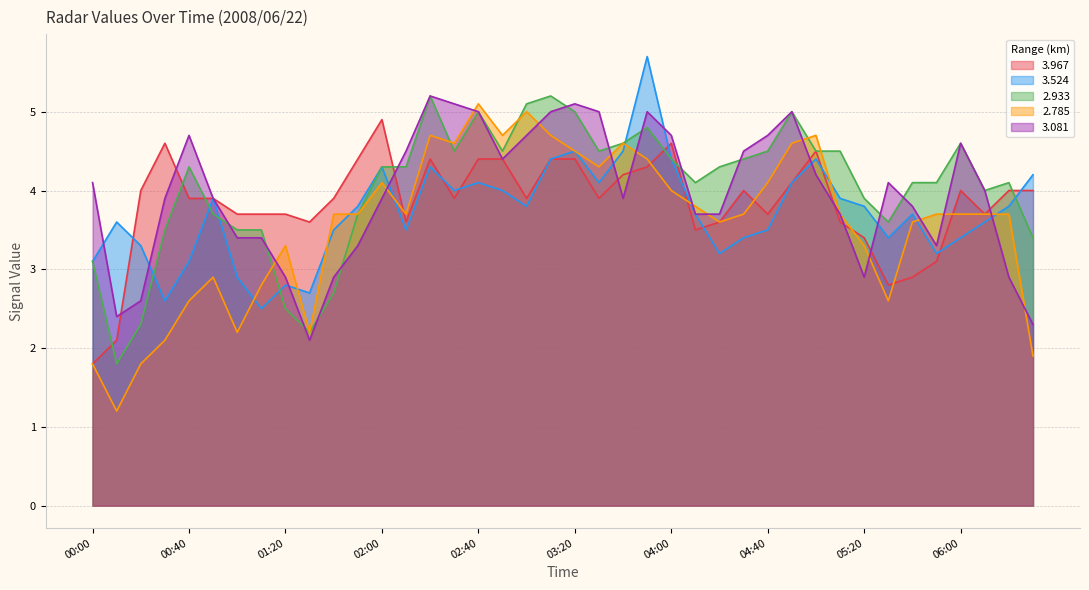

In   3.967, how many points are lower than both neighbors (excluding endpoints)?

9